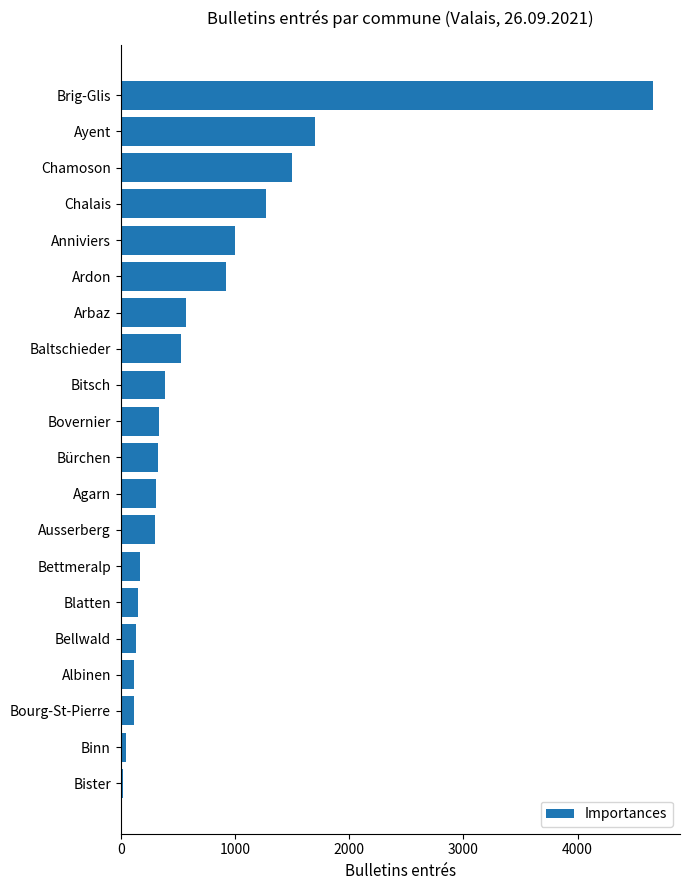

Where is the data nearest to the value 2341?

Ayent